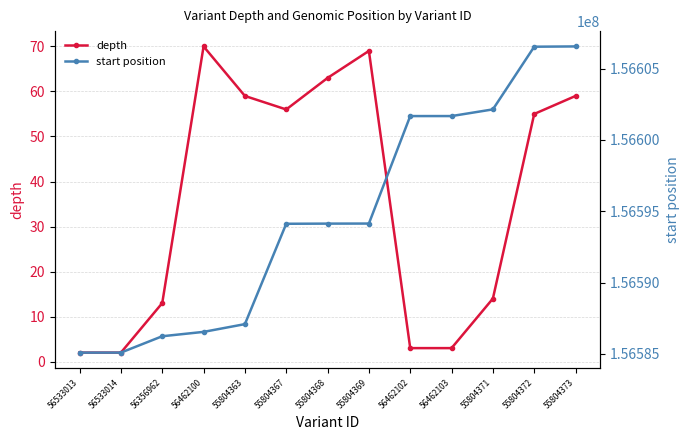

How many lines are shown in the chart?

2